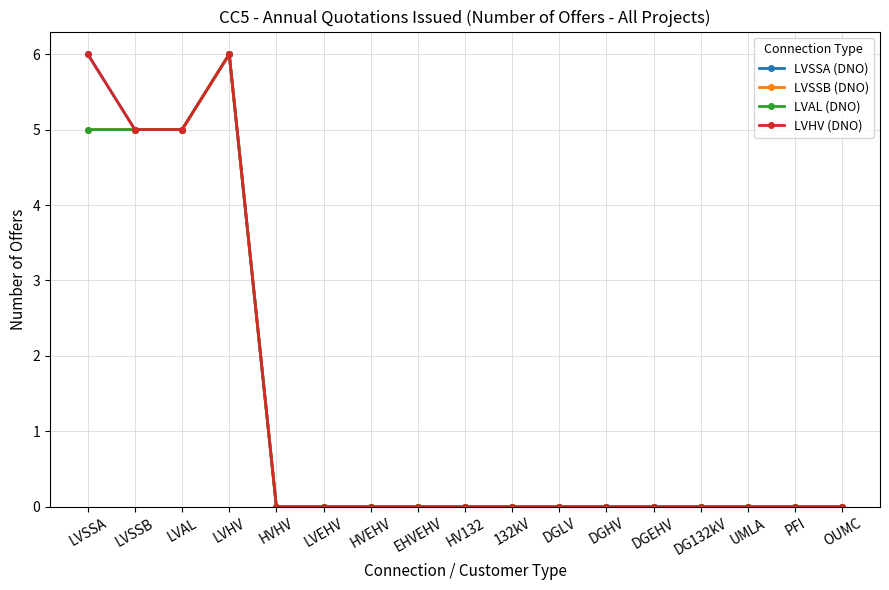

What is the sum of all LVHV (DNO) values?

22